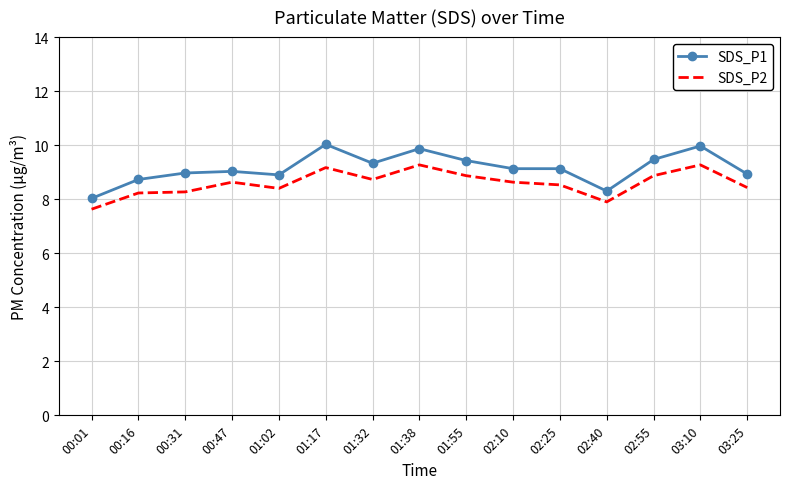

What is the difference between the maximum and minimum values in the SDS_P2 series?

1.6